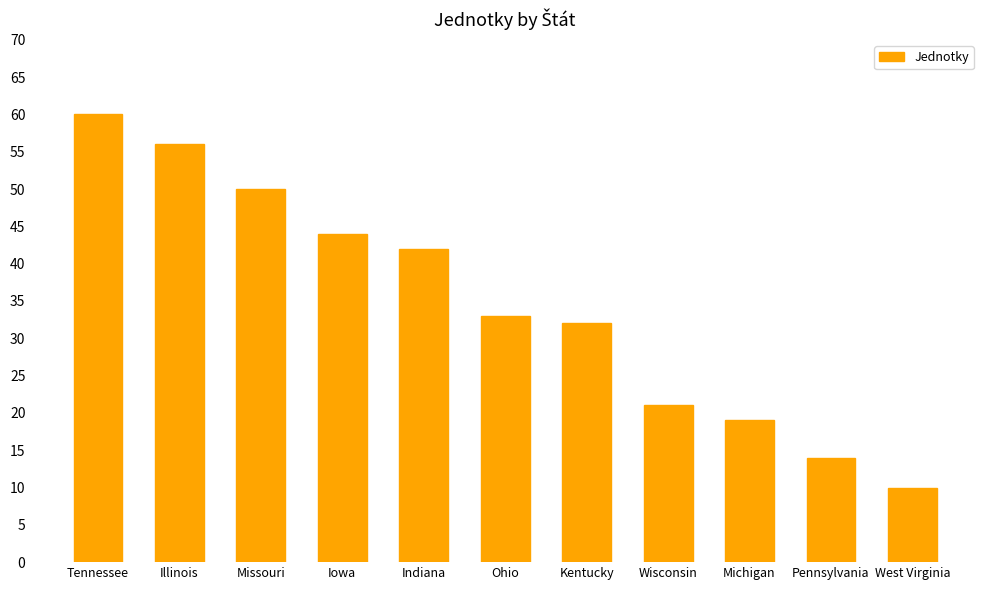

Which label corresponds to the smallest value in the chart?

West Virginia